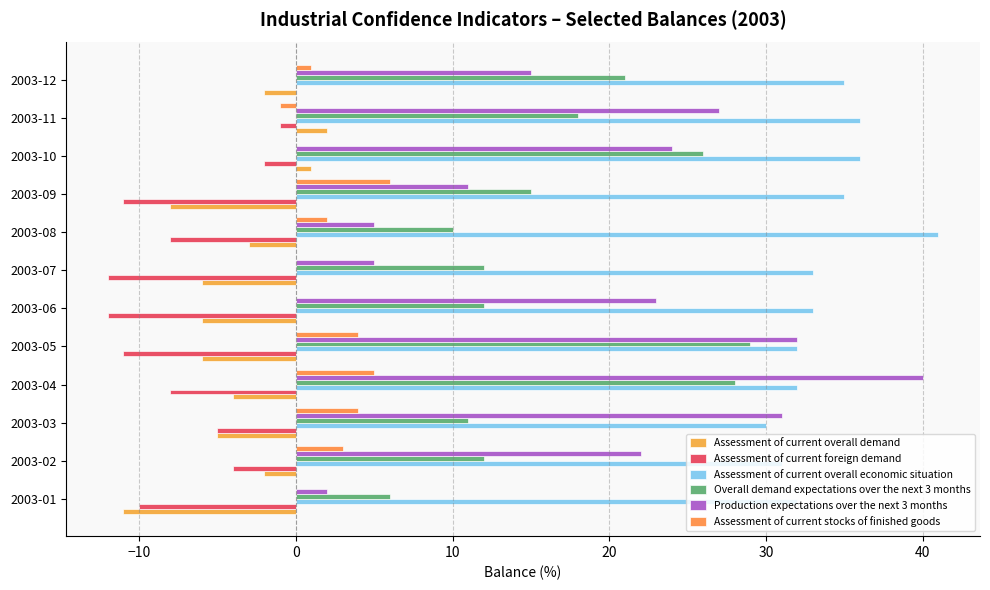

How many series are shown in this chart?

6